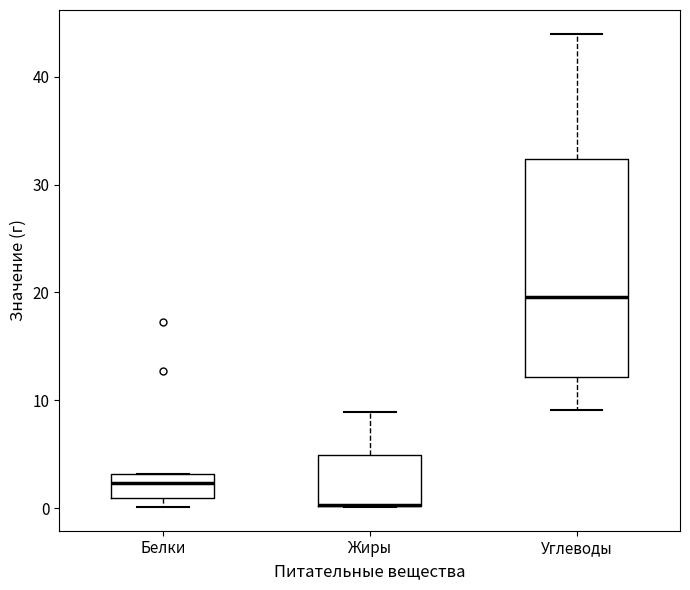

Reading left to right, read every box against the y-axis: the position of its median line, the range the box covers, and the ends of its whiskers. The values are not printed on the chart, so give them approximately, as read against the axis.

Белки: median 2, box 1 to 3, whiskers 0 to 3
Жиры: median 0 (drawn on the box's lower edge), box 0 to 5, whiskers 0 to 9
Углеводы: median 20, box 12 to 32, whiskers 9 to 44